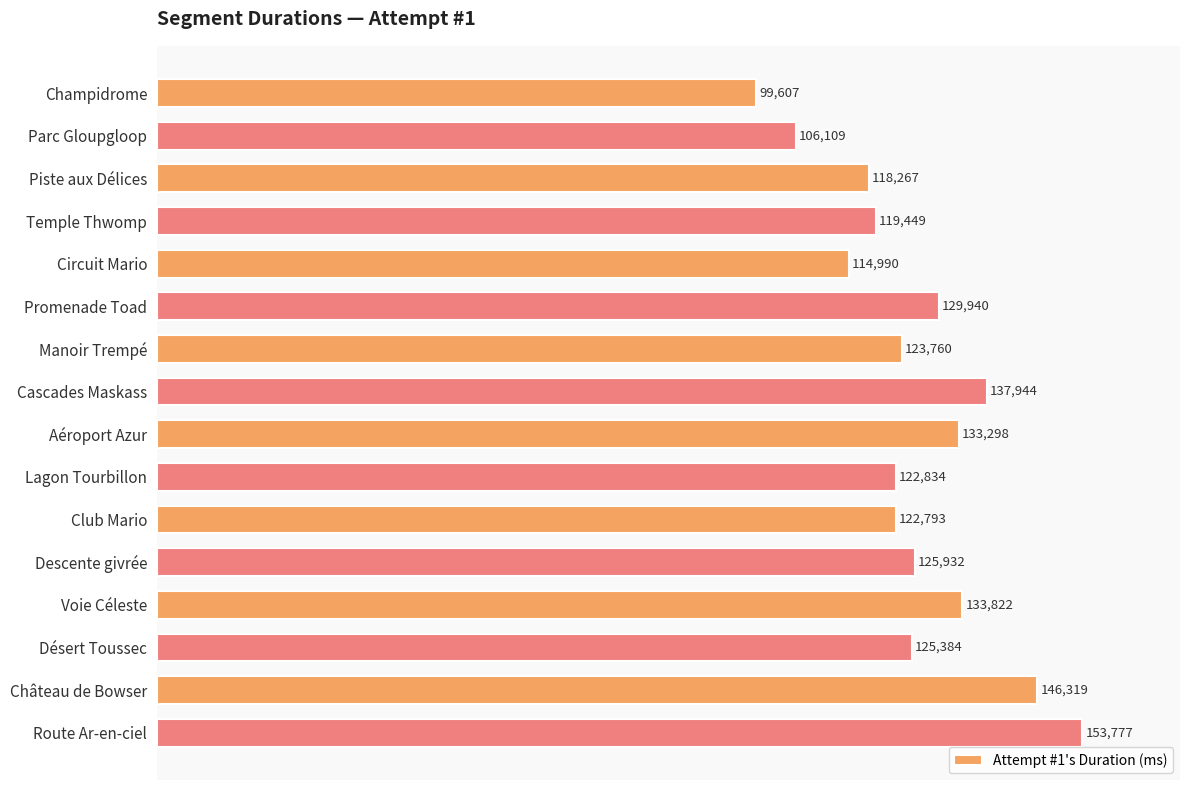

Reading bottom to top, what are all the values shown in this chart?

Route Ar-en-ciel=153777	Château de Bowser=146319	Désert Toussec=125384	Voie Céleste=133822	Descente givrée=125932	Club Mario=122793	Lagon Tourbillon=122834	Aéroport Azur=133298	Cascades Maskass=137944	Manoir Trempé=123760	Promenade Toad=129940	Circuit Mario=114990	Temple Thwomp=119449	Piste aux Délices=118267	Parc Gloupgloop=106109	Champidrome=99607